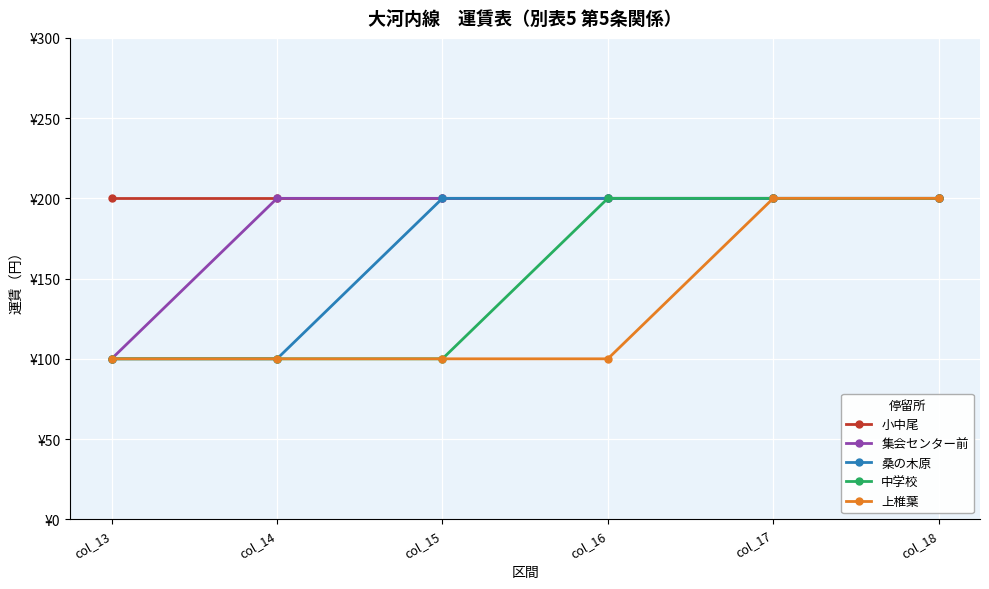

Which series has the largest total across all categories?

小中尾